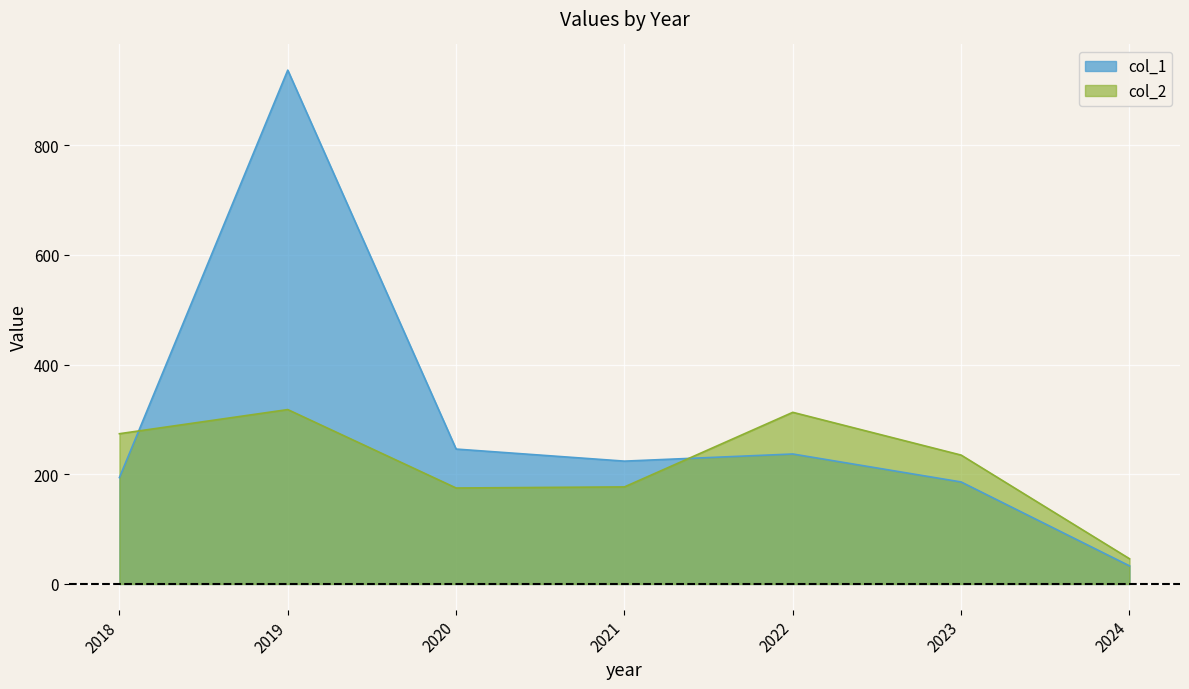

At which category is the sum across all series the highest?

2019